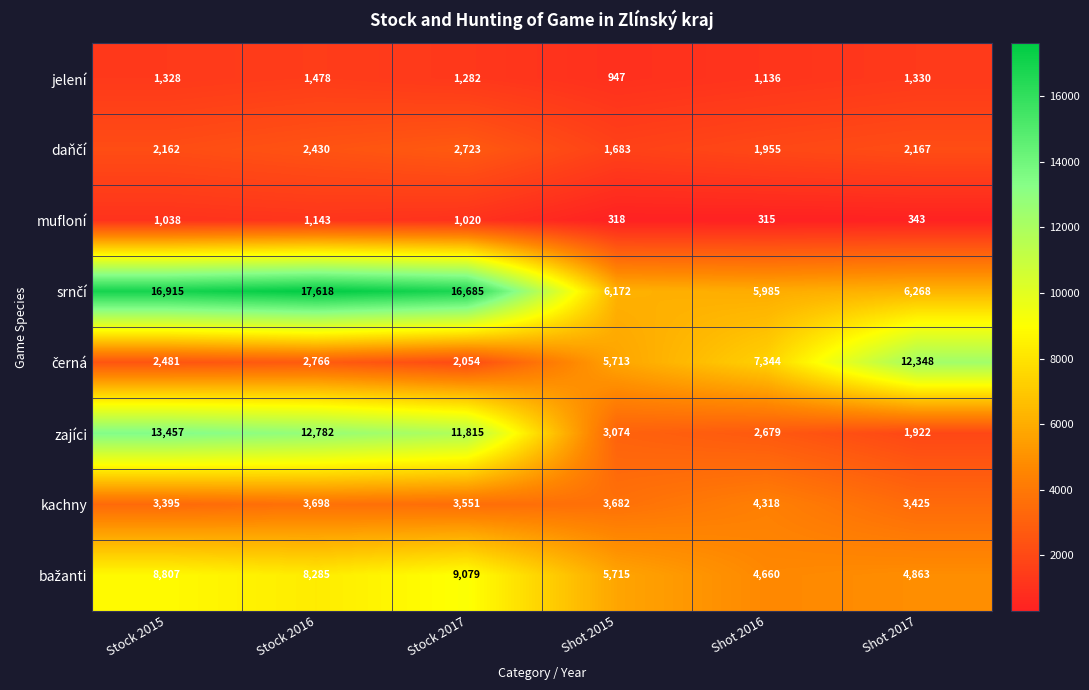

What is the difference between the second highest and second lowest values in the mufloní series?

720